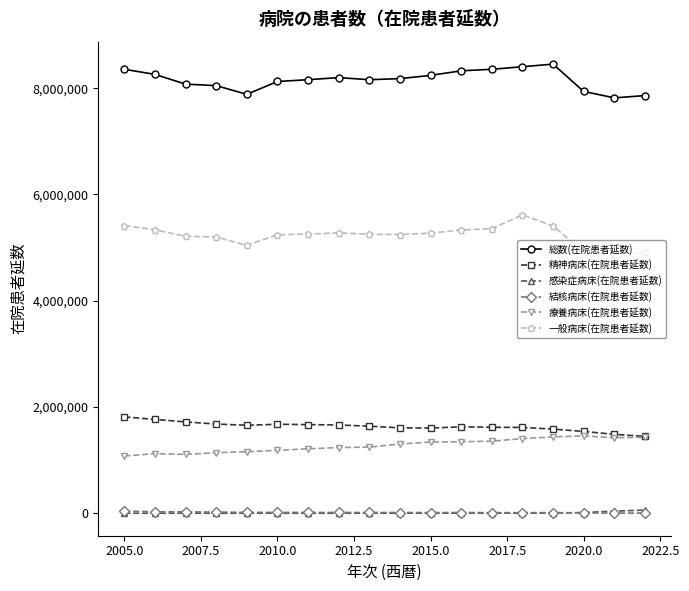

What is the minimum value for 精神病床(在院患者延数)?

1448155